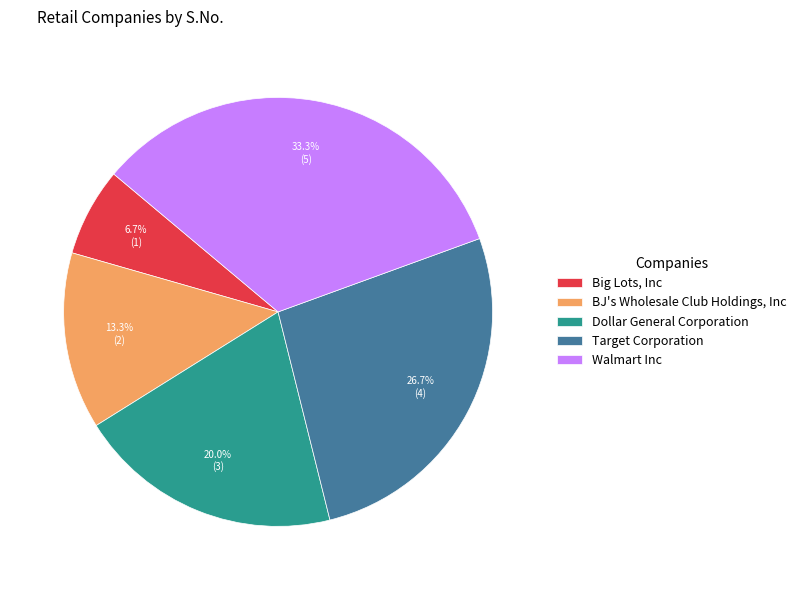

Is there any slice that represents more than half of the pie?

No